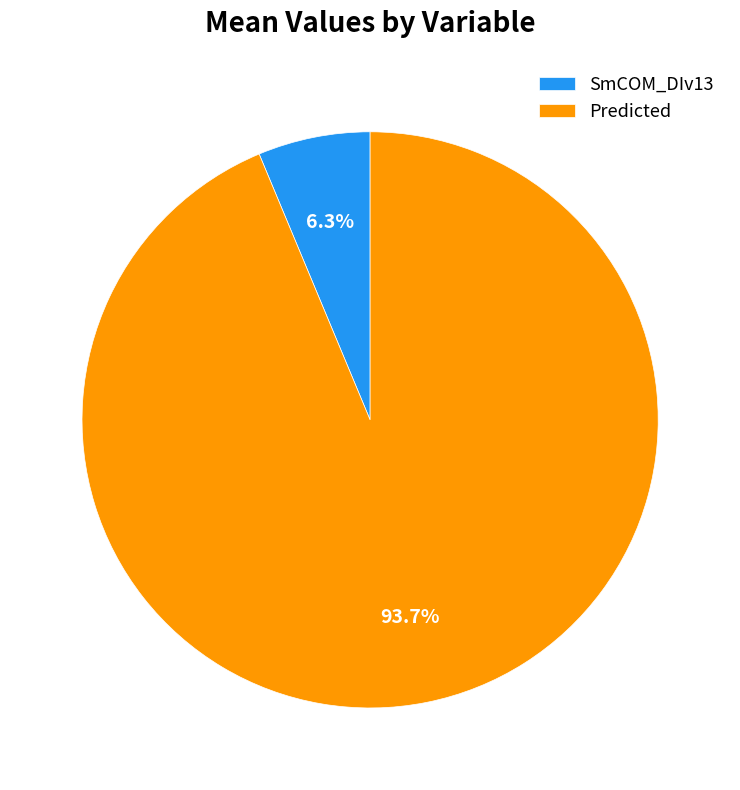

Does Predicted represent more than half of the total?

Yes